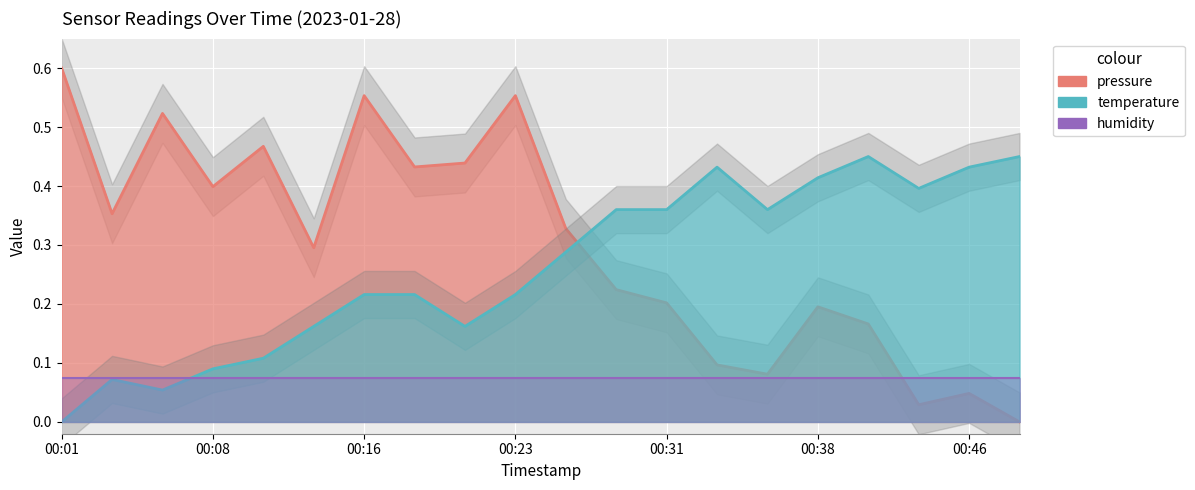

Read the pressure value at 00:26.

0.3